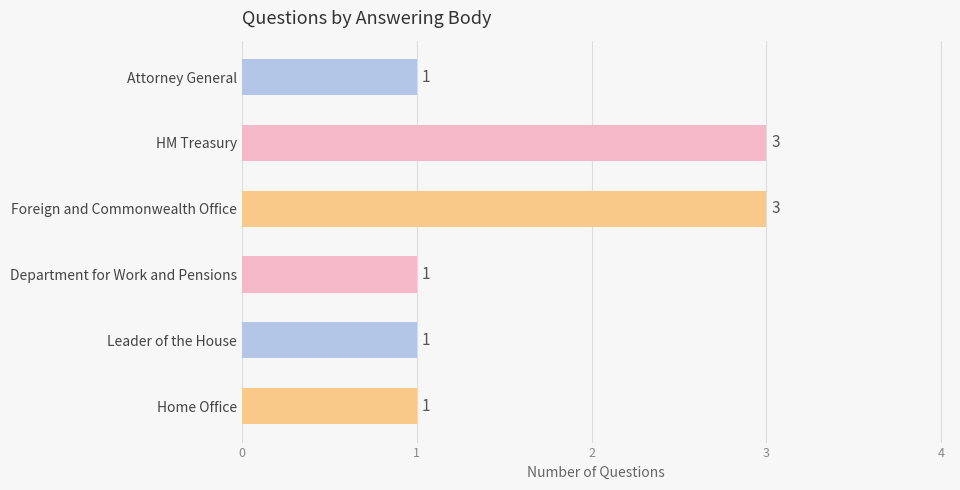

How many values are between 1 and 3?

6